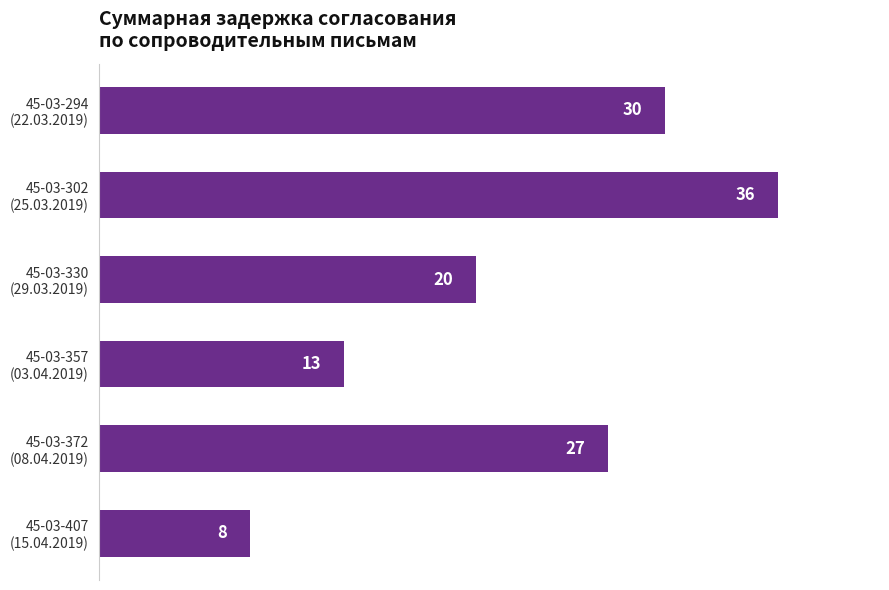

What is the minimum value shown in the chart?

8